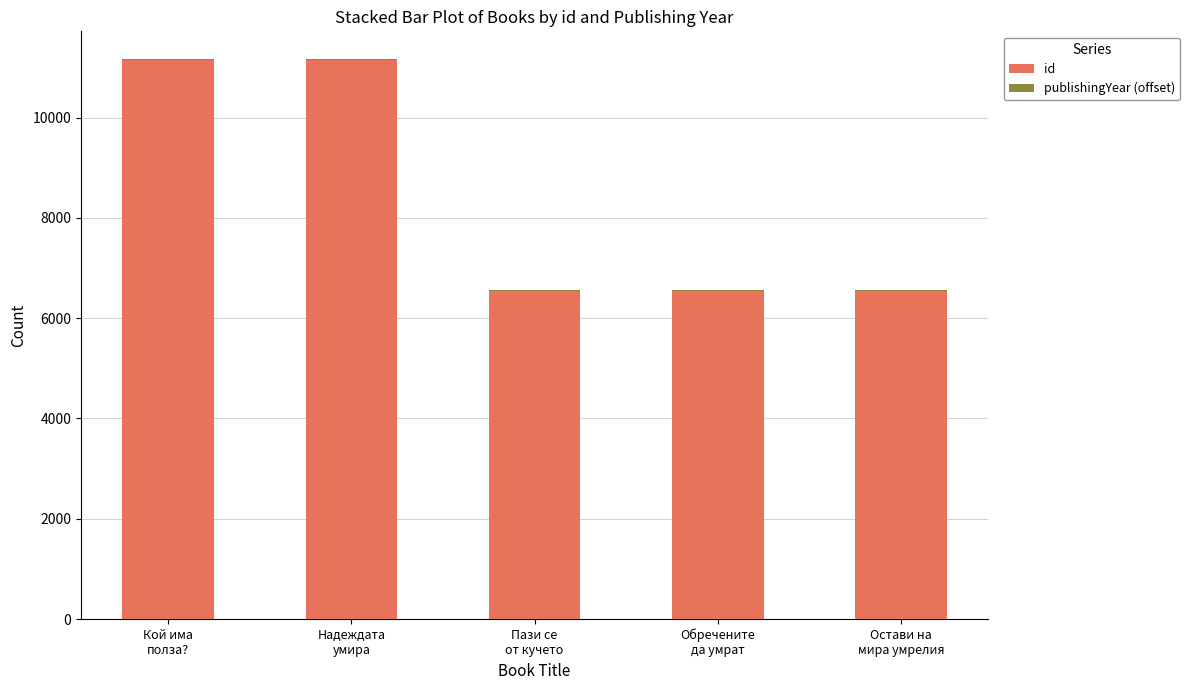

What is the maximum value for id?

11149